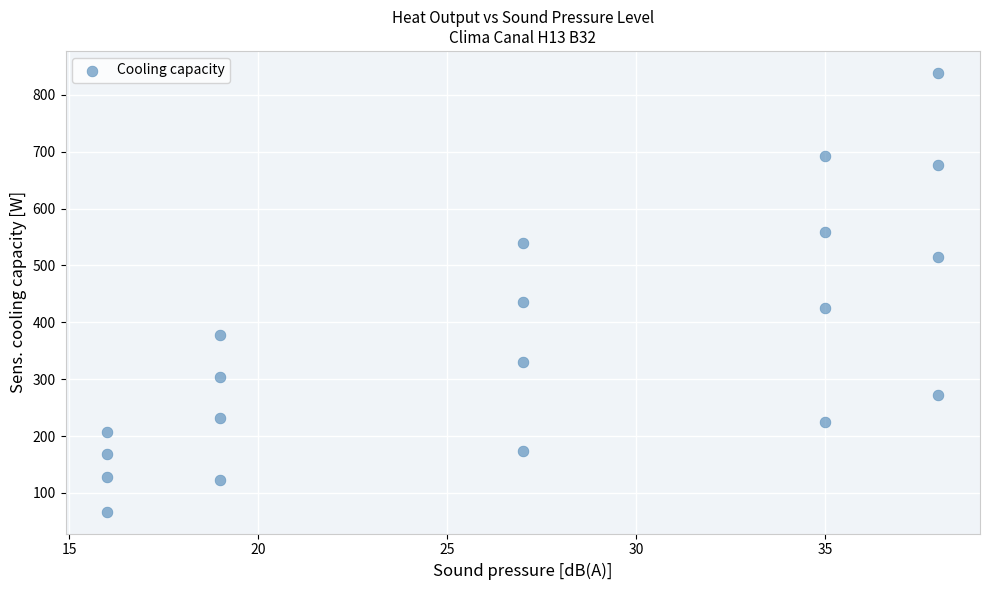

What Y value in the scatter plot is closest to 452?

435.0